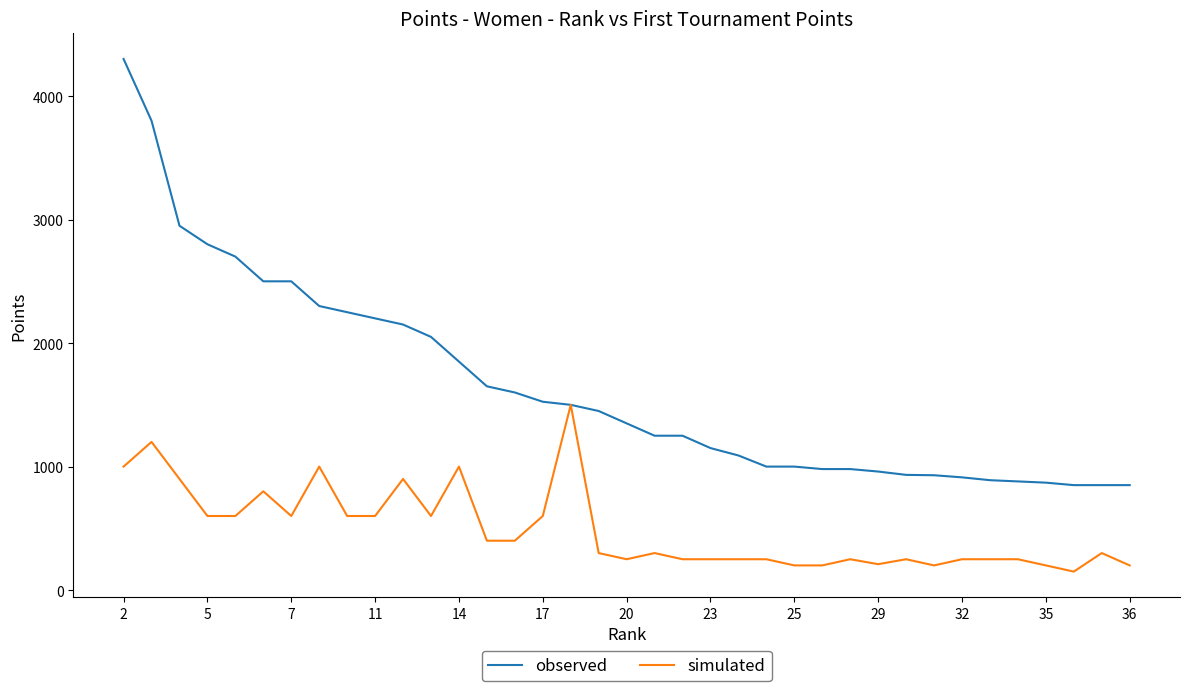

Rank the series by their maximum value, from highest to lowest.

observed, simulated